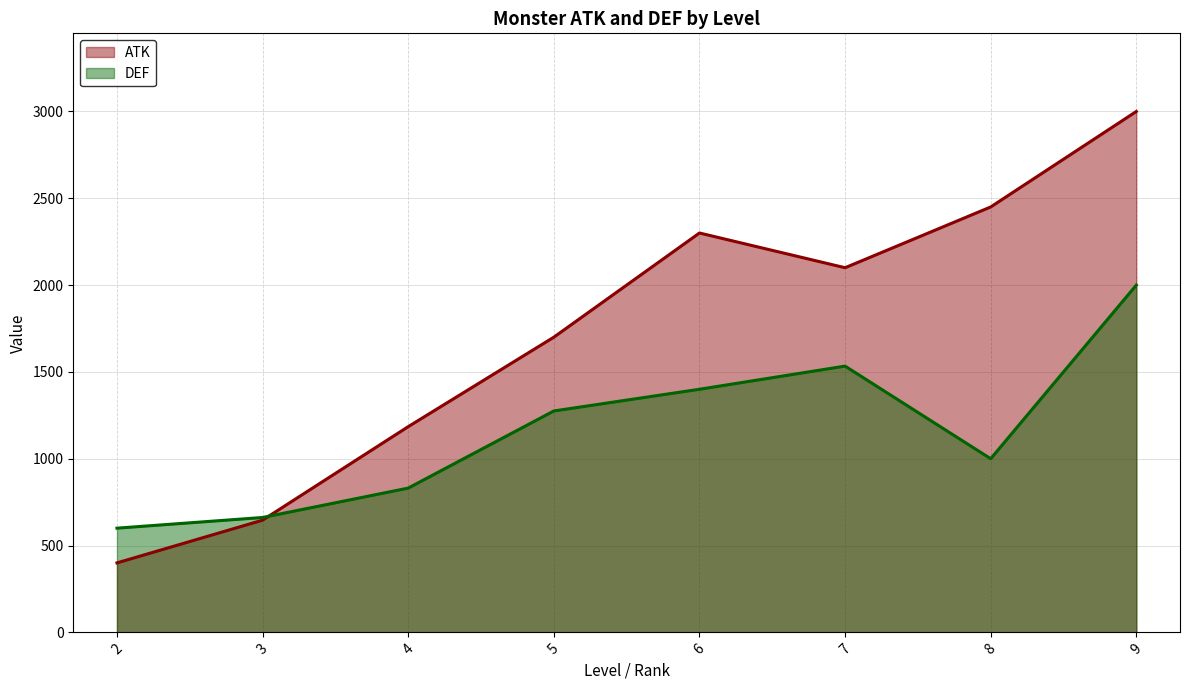

At which category does ATK reach its first local valley?

7